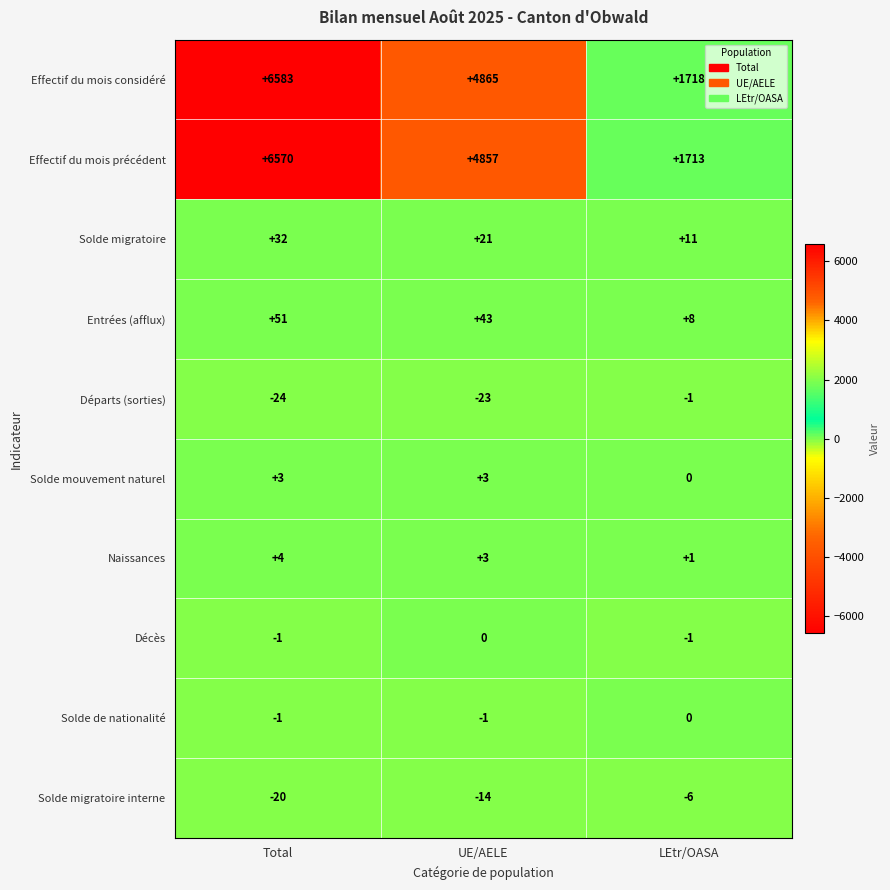

What is the average value of the Solde migratoire series?

21